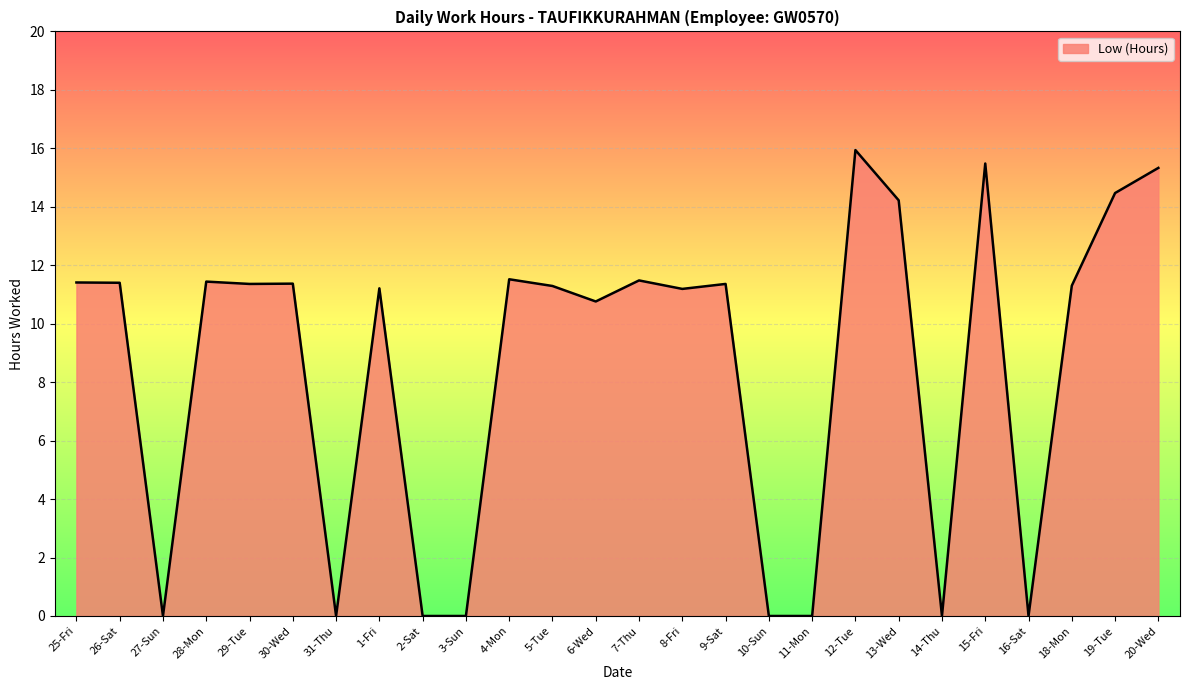

What position from the left is 5-Tue?

12